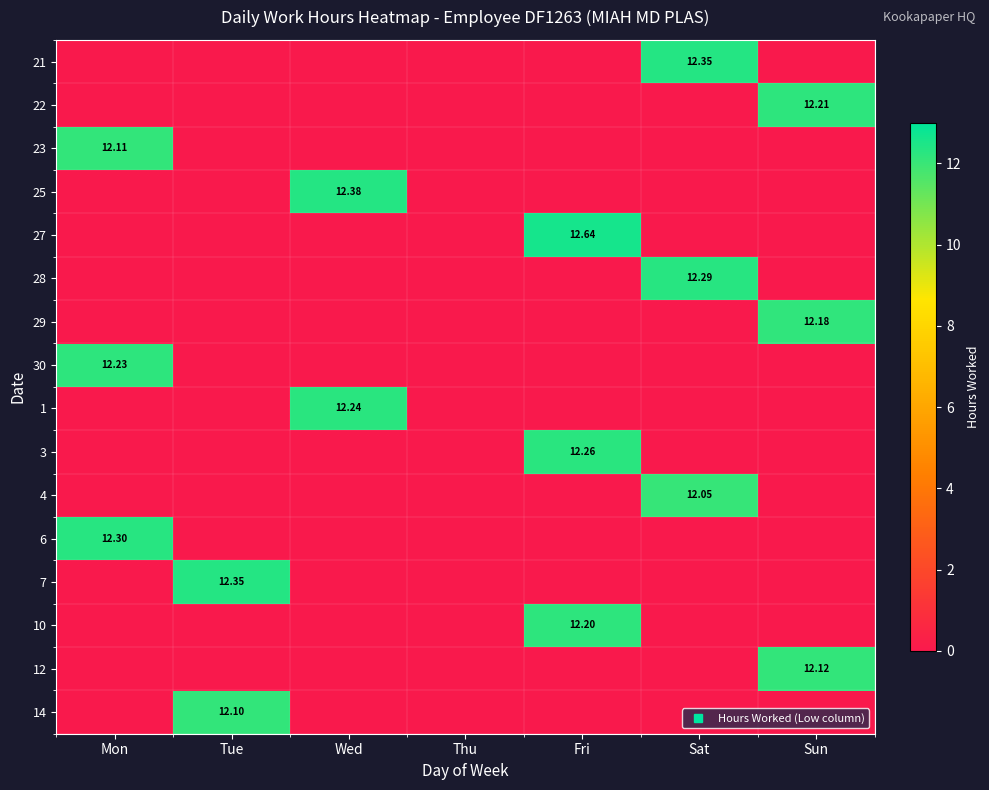

Rank the categories by 1 value from highest to lowest.

Wed, Mon, Tue, Thu, Fri, Sat, Sun